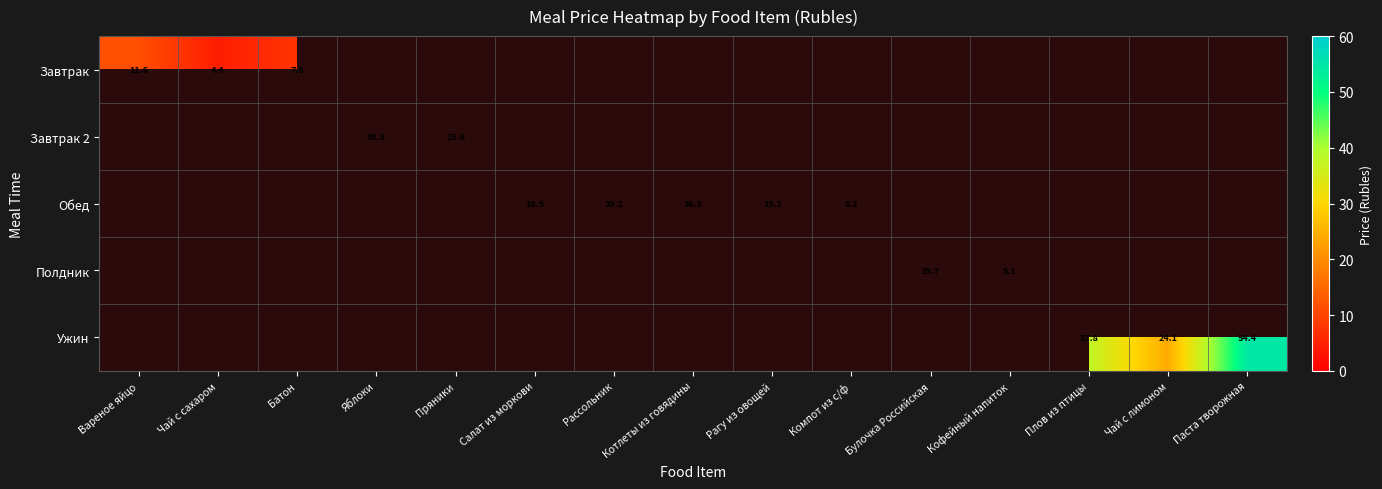

At which label is Завтрак 2 closest to 19?

Пряники